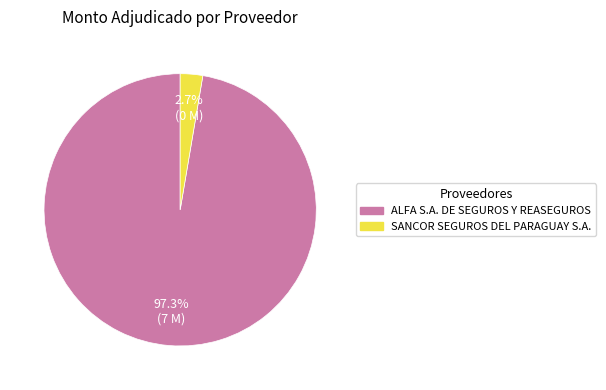

Which slice represents more than half of the pie?

ALFA S.A. DE SEGUROS Y REASEGUROS